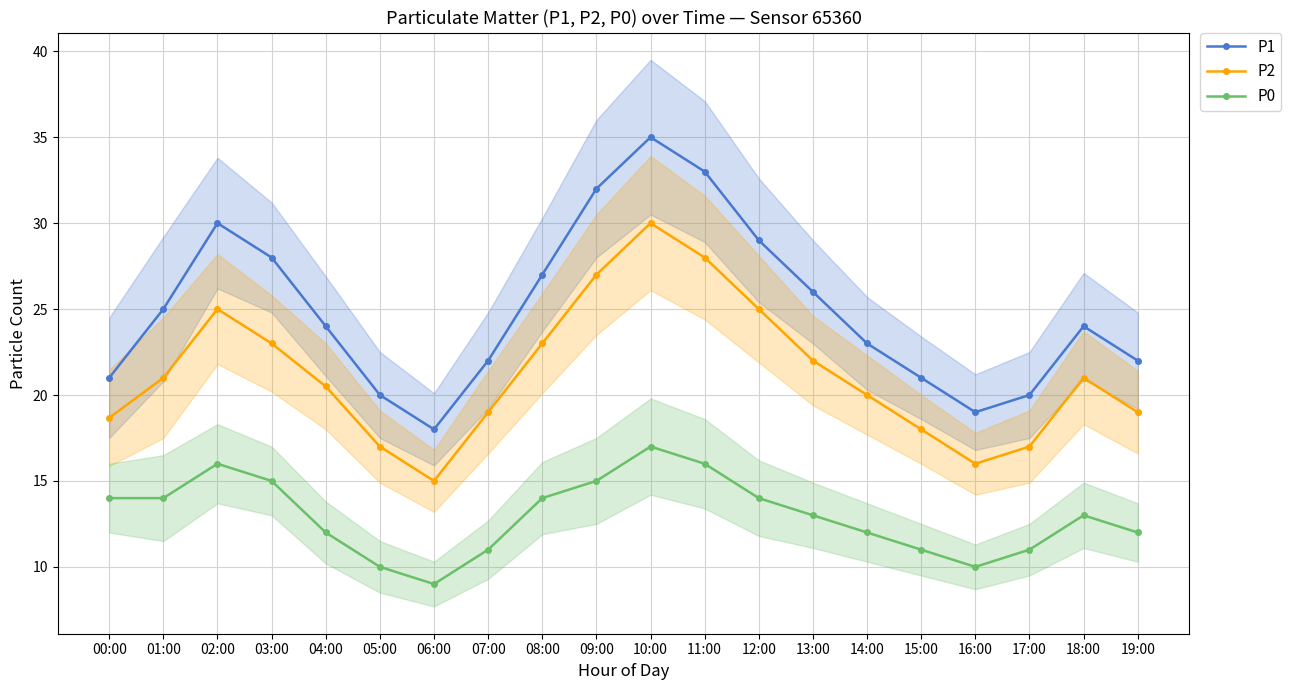

How many series are shown in this chart?

3